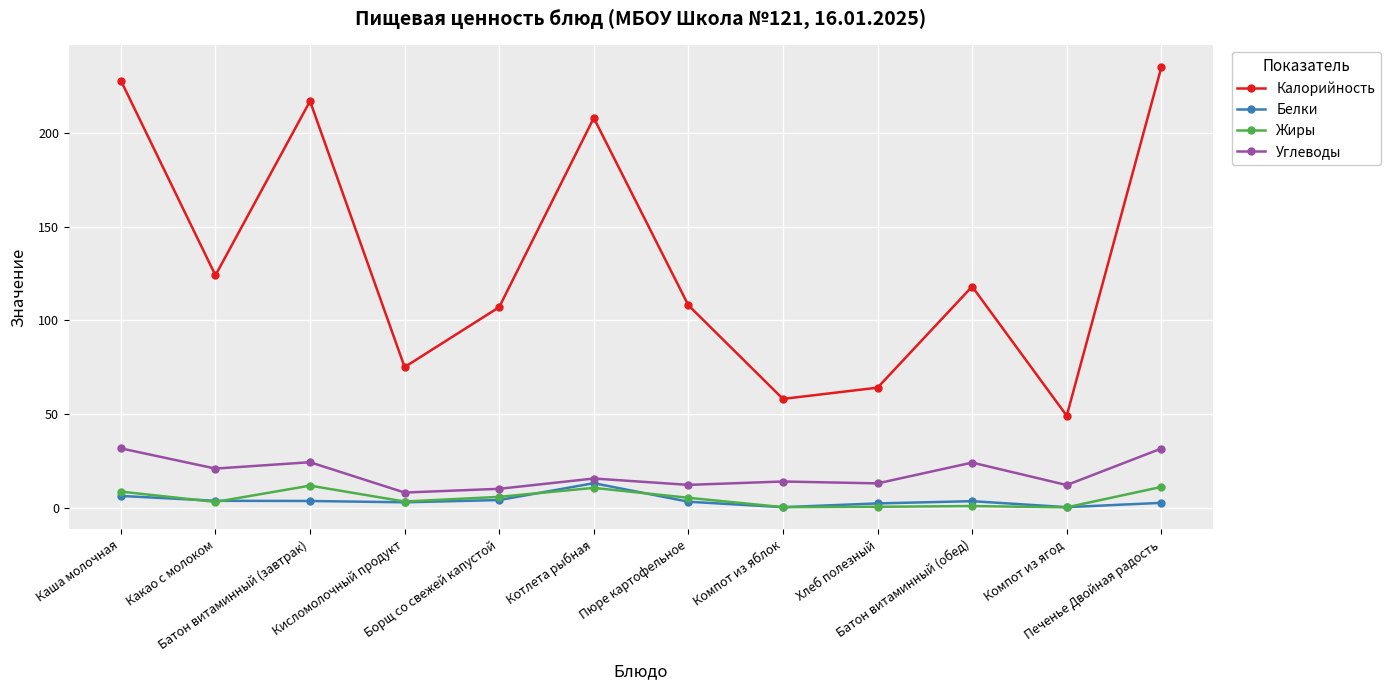

What is the minimum value for Калорийность?

49.0